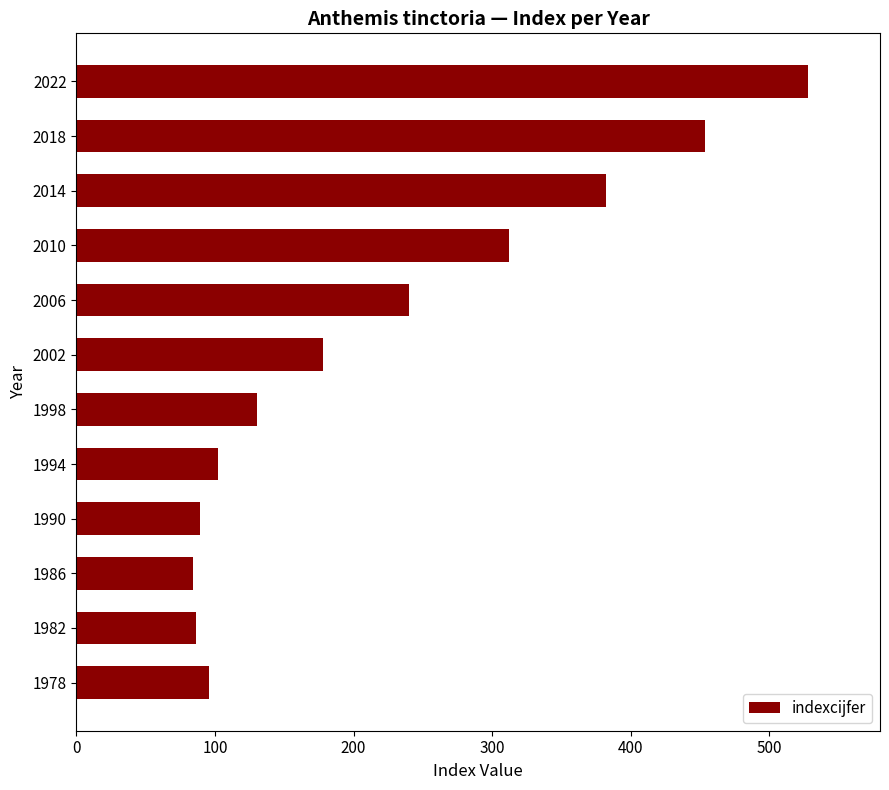

Does the chart contain stacked bars?

No